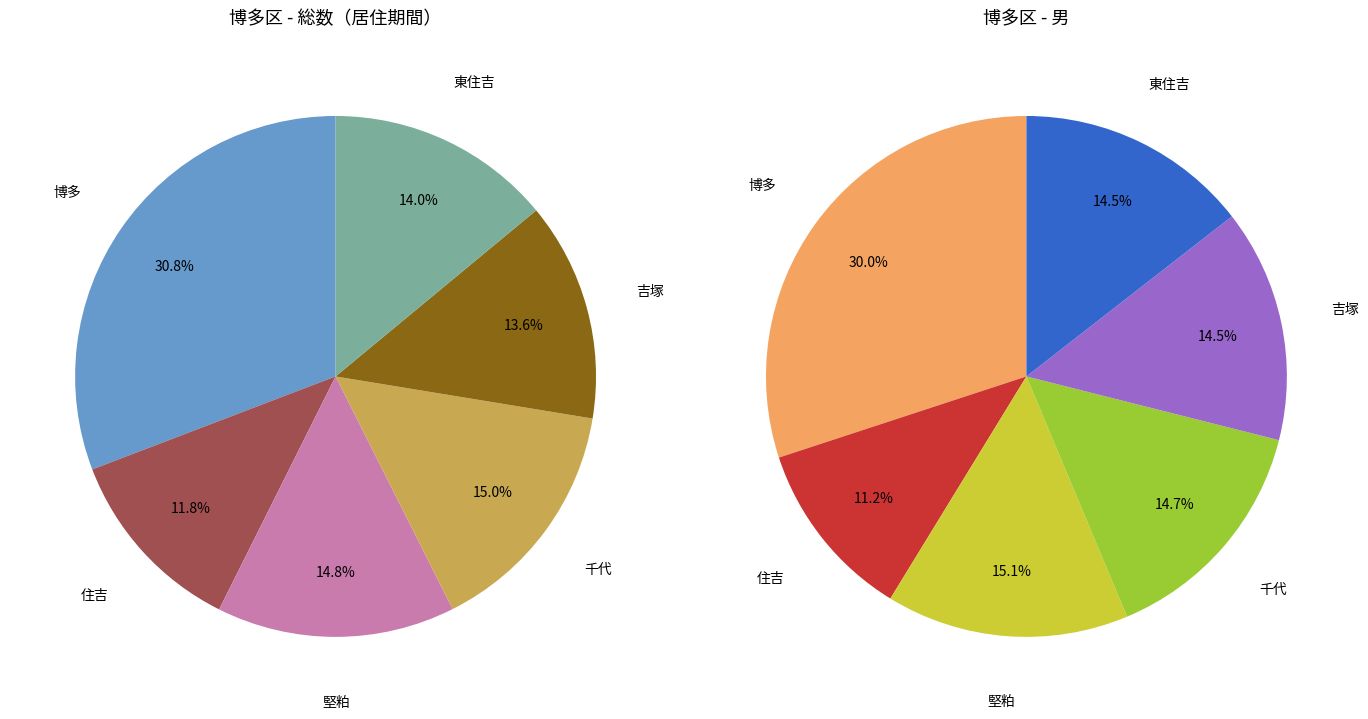

How many slices are in this pie chart?

6